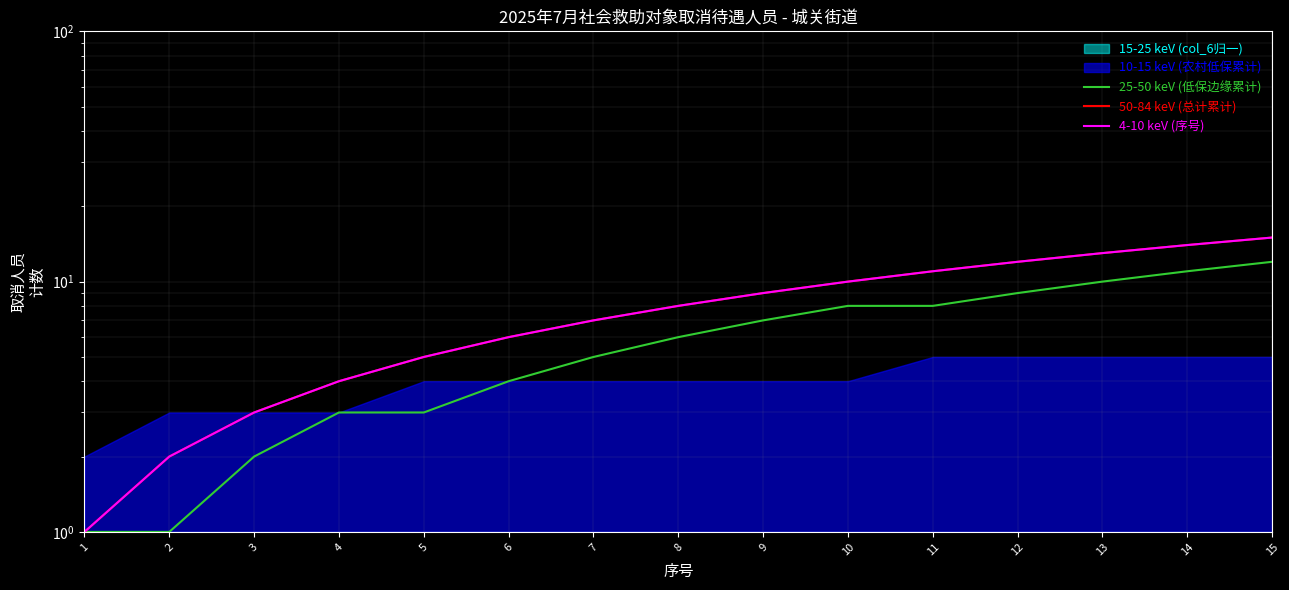

What is the difference between the maximum and minimum values in the 50-84 keV (总计累计) series?

14